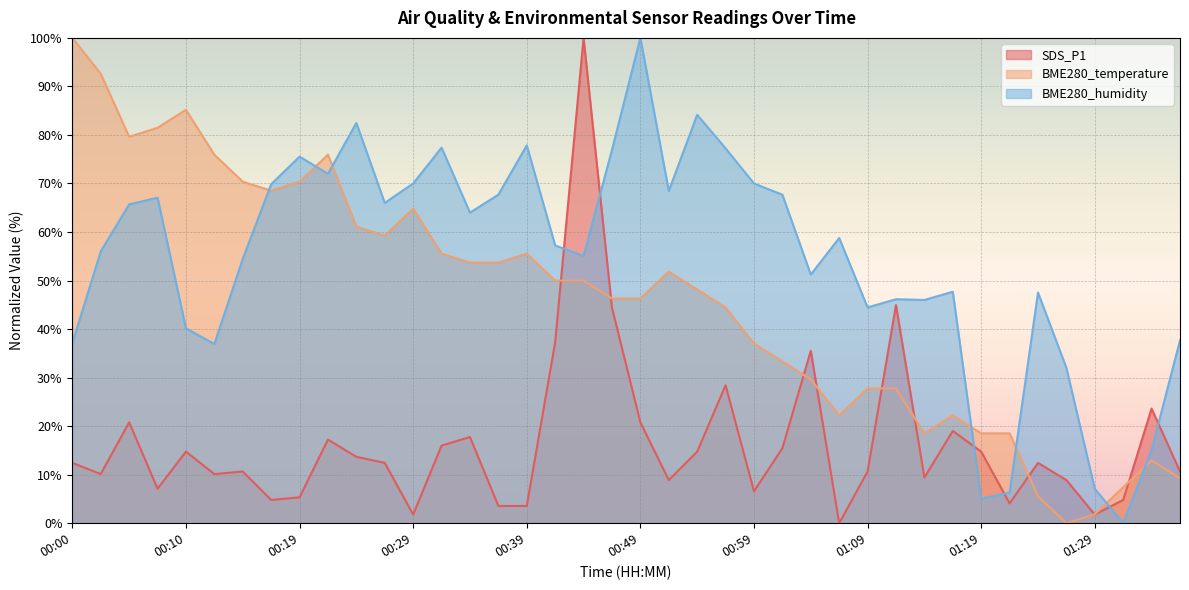

The value of SDS_P1 at 01:27 is 14.8. True or false?

False